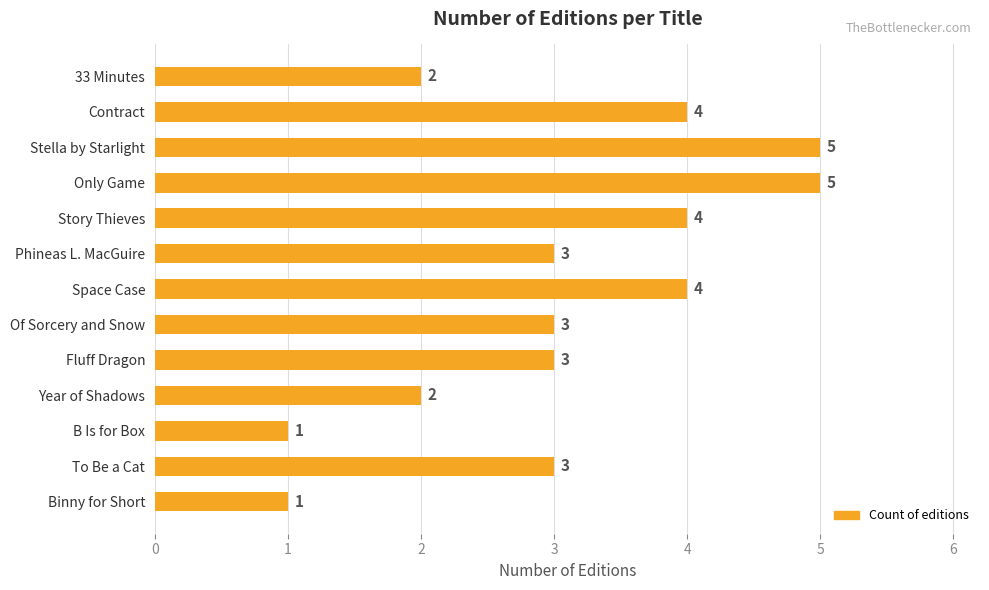

What is the greatest value displayed?

5